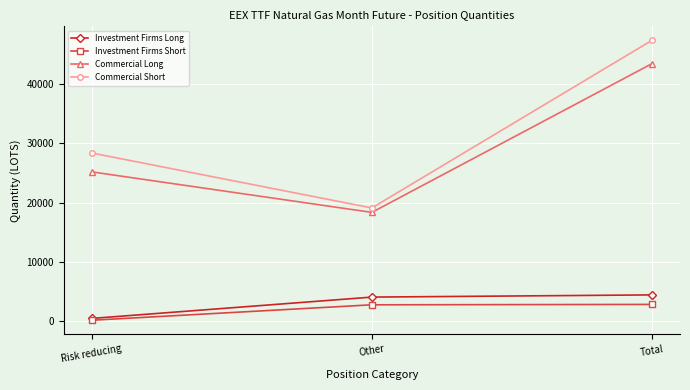

How many lines are shown in the chart?

4